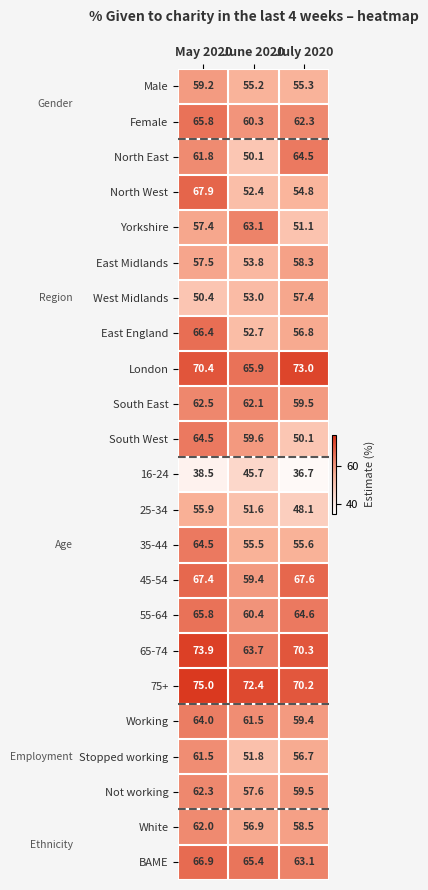

Which series has the largest range (max minus min)?

North West